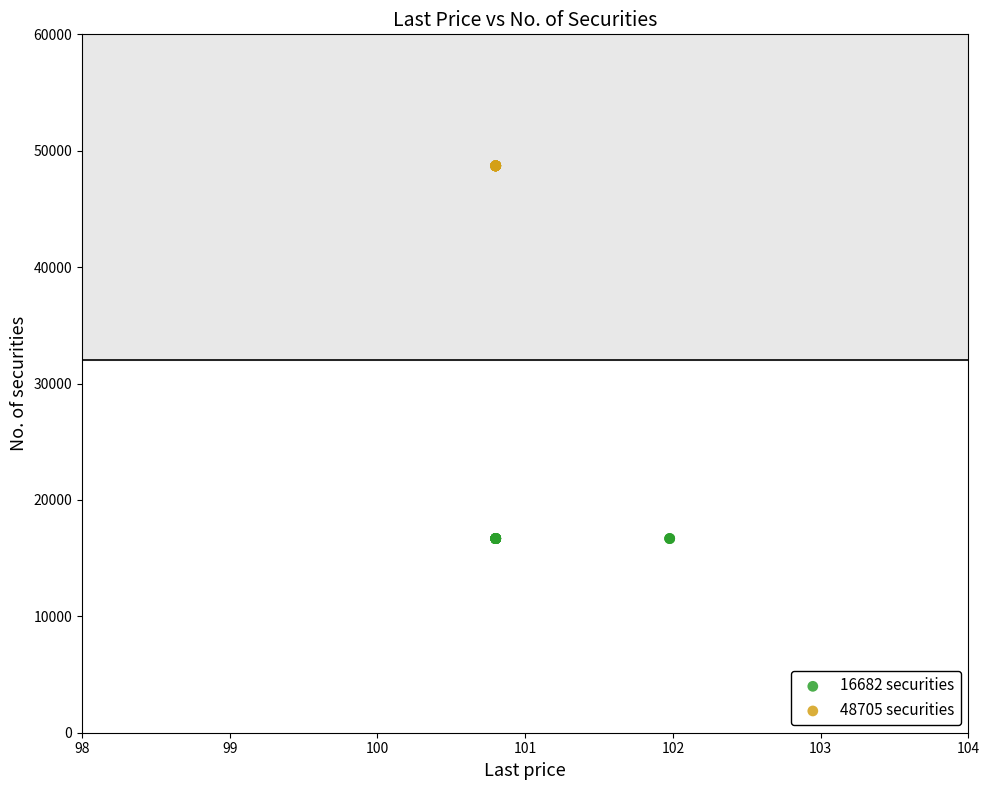

Which series reaches the minimum Y coordinate?

16682 securities